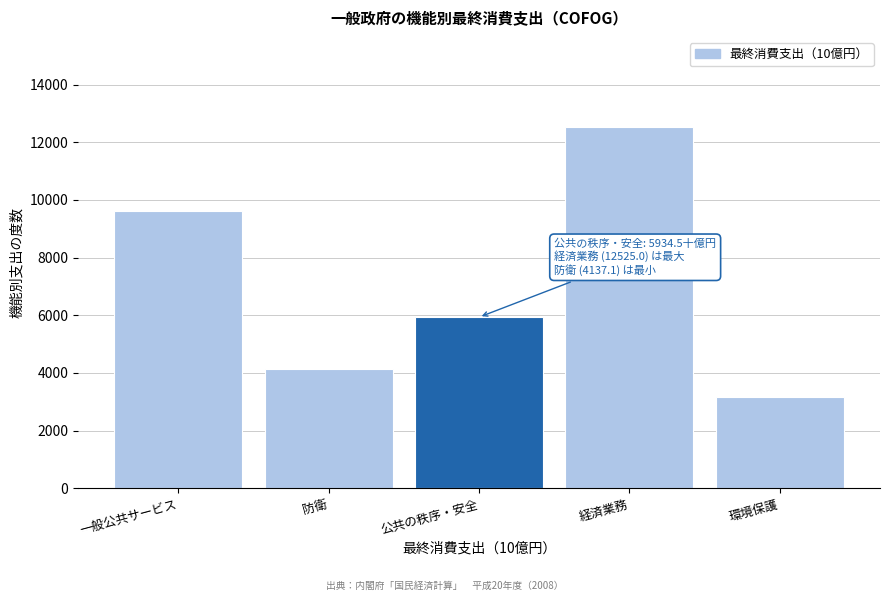

Reading left to right, what are all the values shown in this chart?

9624.1	4137.1	5934.5	12525.0	3154.5